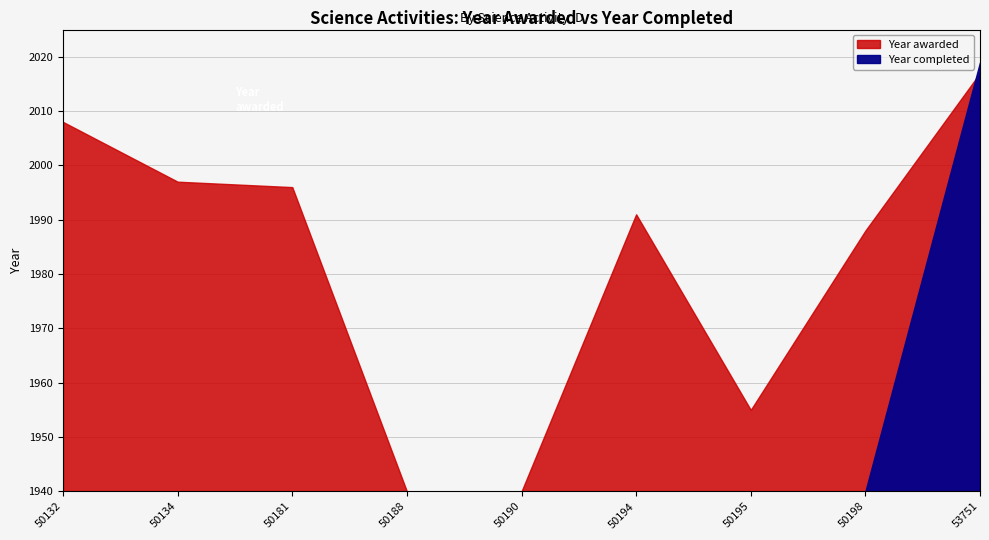

Reading left to right, what are all the values shown in this chart?

Year awarded: 2008	1997	1996	0	0	1991	1955	1988	2017
Year completed: 0	0	0	0	0	0	0	0	2019